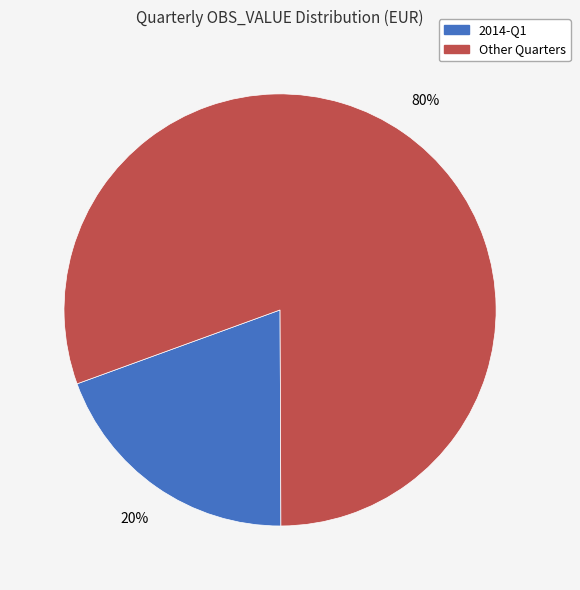

To the nearest percent, what is the average slice percentage?

50%